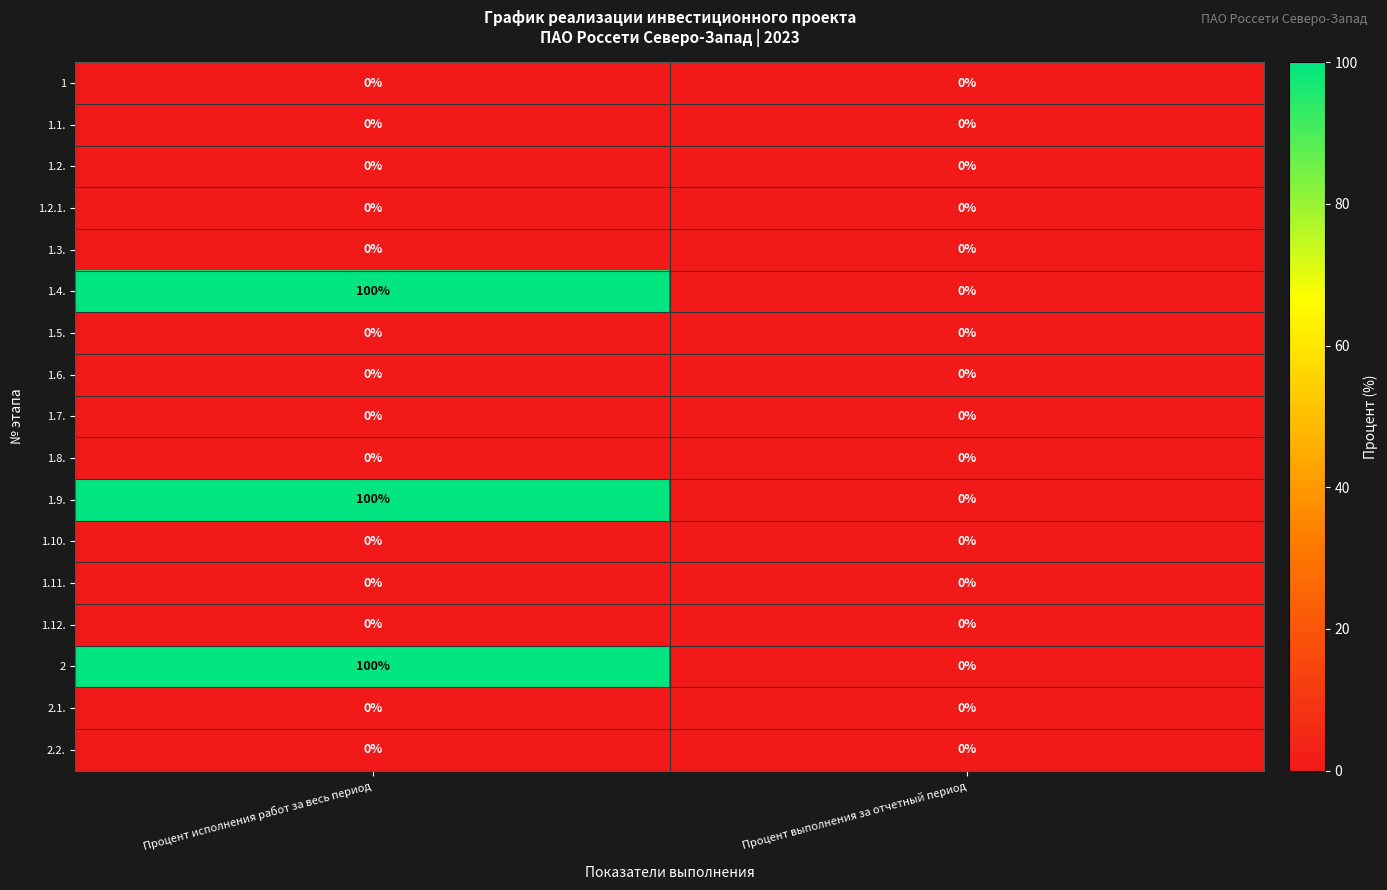

What is the greatest value displayed?

100